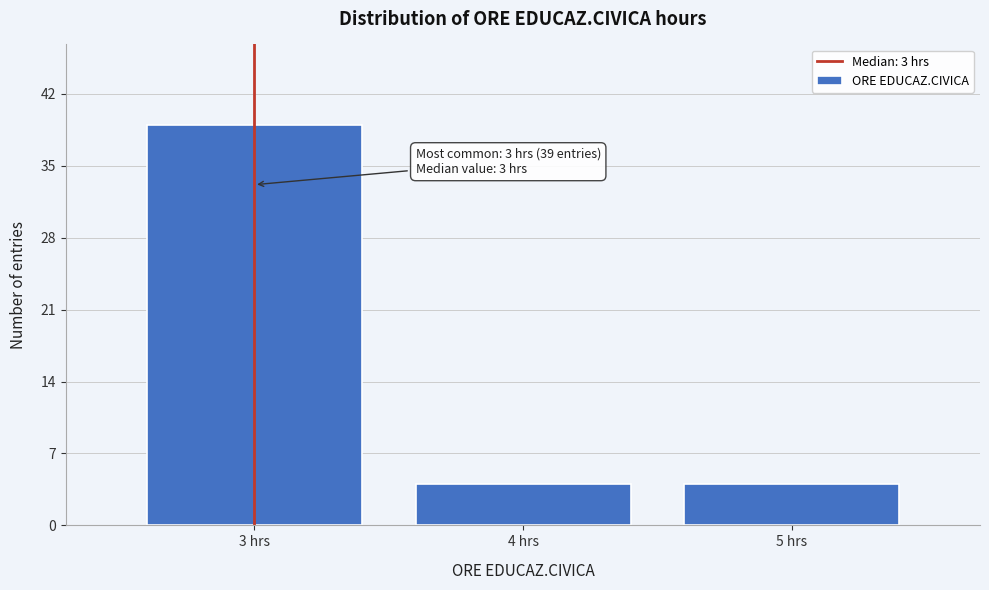

Reading right to left, list all the values displayed in this chart.

4	4	39